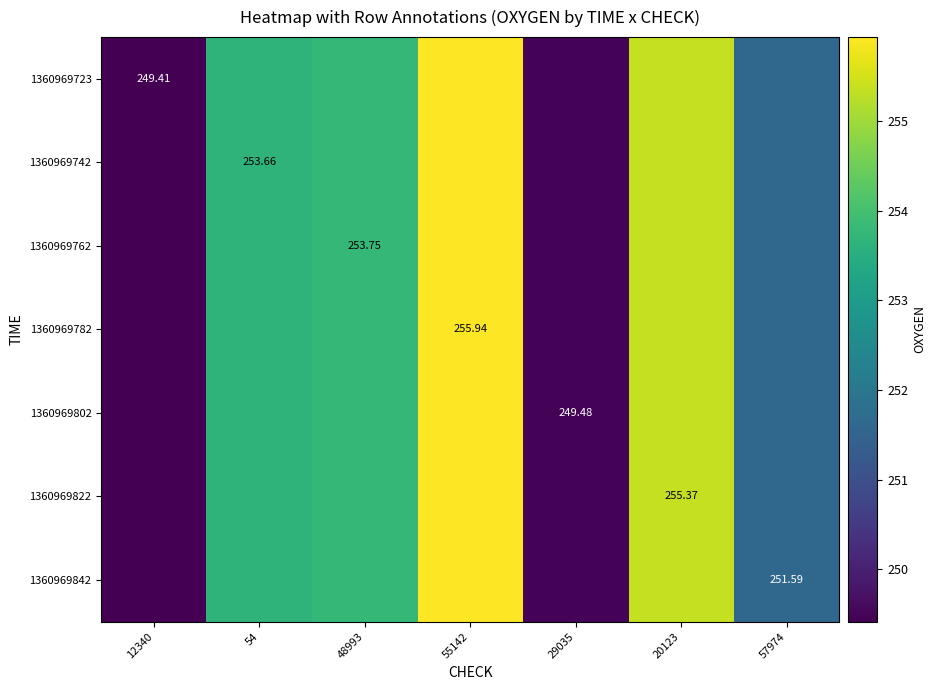

How many series are shown in this chart?

7